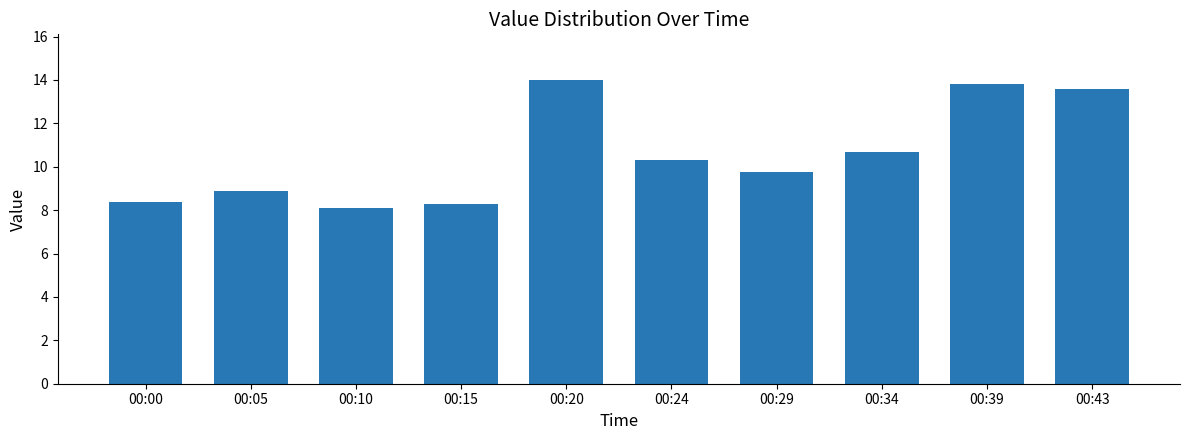

Reading left to right, what are all the values shown in this chart?

00:00=8.4	00:05=8.9	00:10=8.1	00:15=8.3	00:20=14.0	00:24=10.3	00:29=9.8	00:34=10.7	00:39=13.8	00:43=13.6